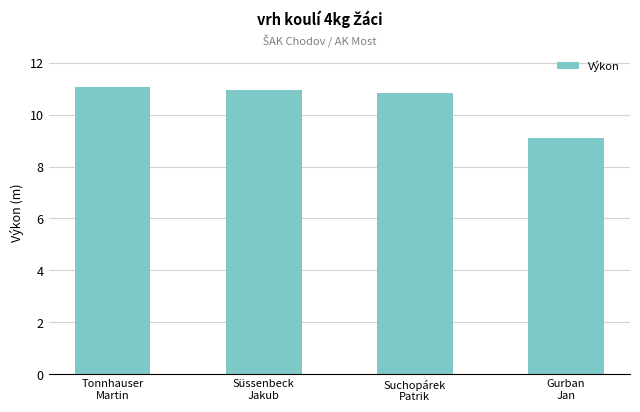

Reading left to right, transcribe all the data shown in this chart.

Tonnhauser
Martin=11.1	Süssenbeck
Jakub=10.9	Suchopárek
Patrik=10.8	Gurban
Jan=9.1